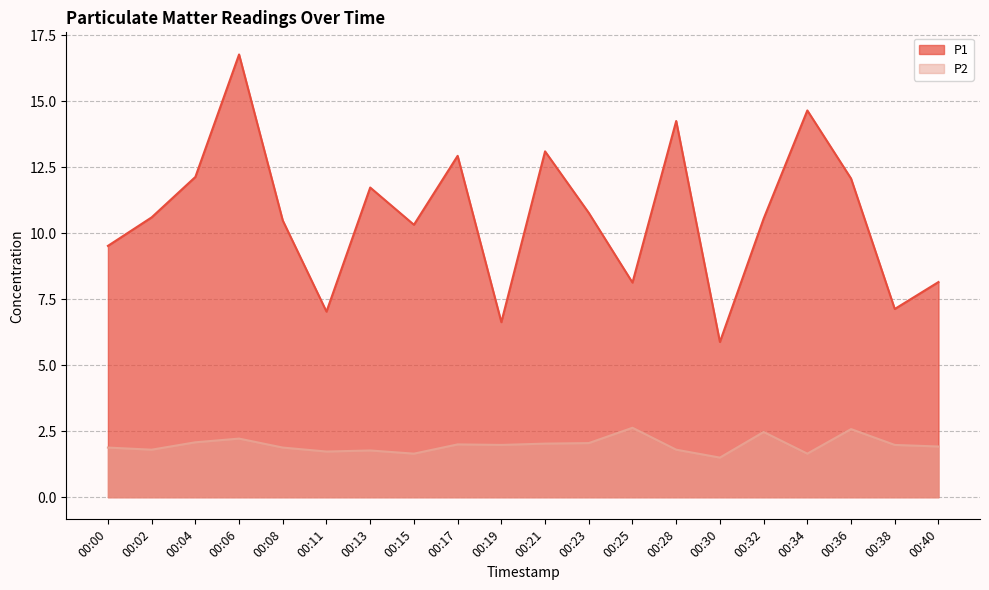

What is the difference between the maximum and minimum values in the P1 series?

10.9